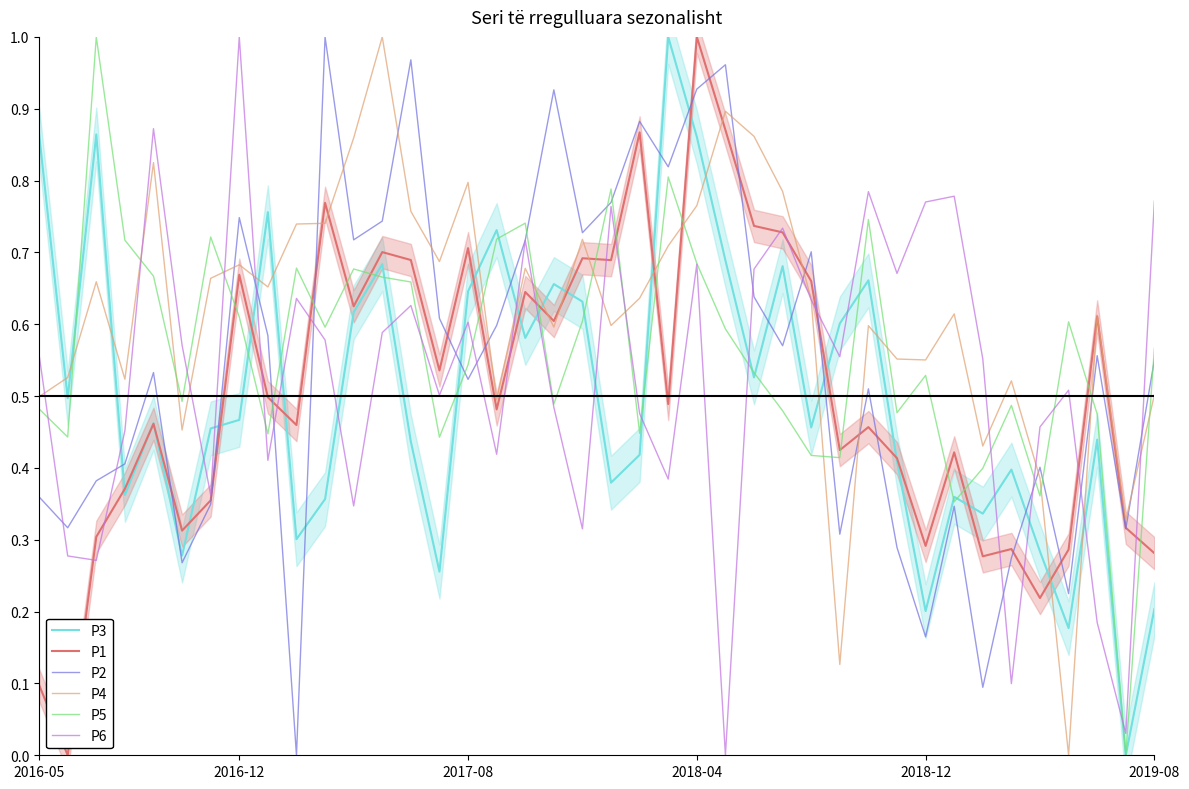

How many lines are shown in the chart?

6